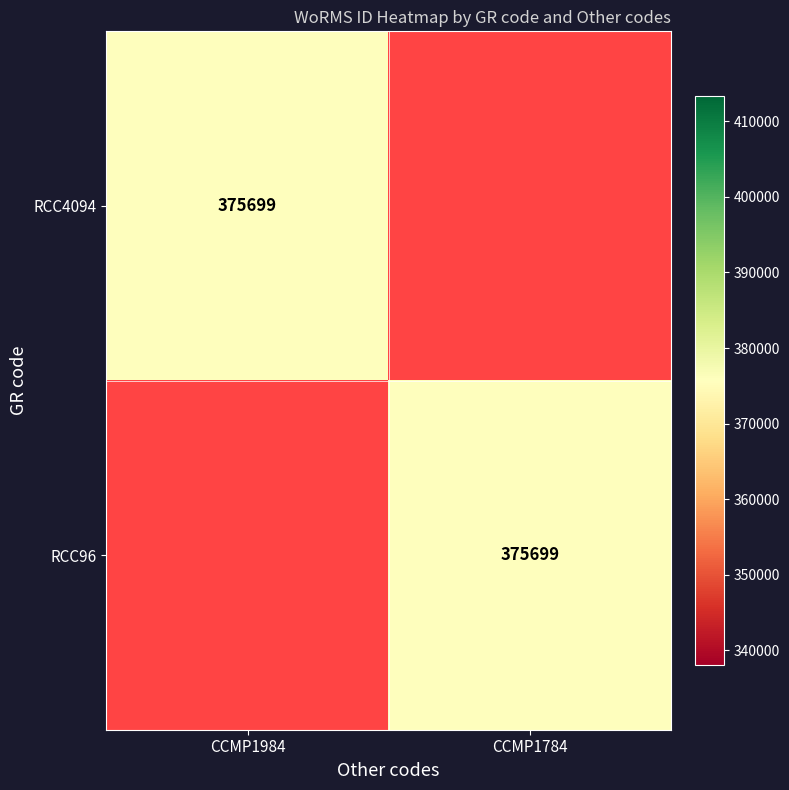

True or false: RCC96 has a value of 375699 at CCMP1784.

True